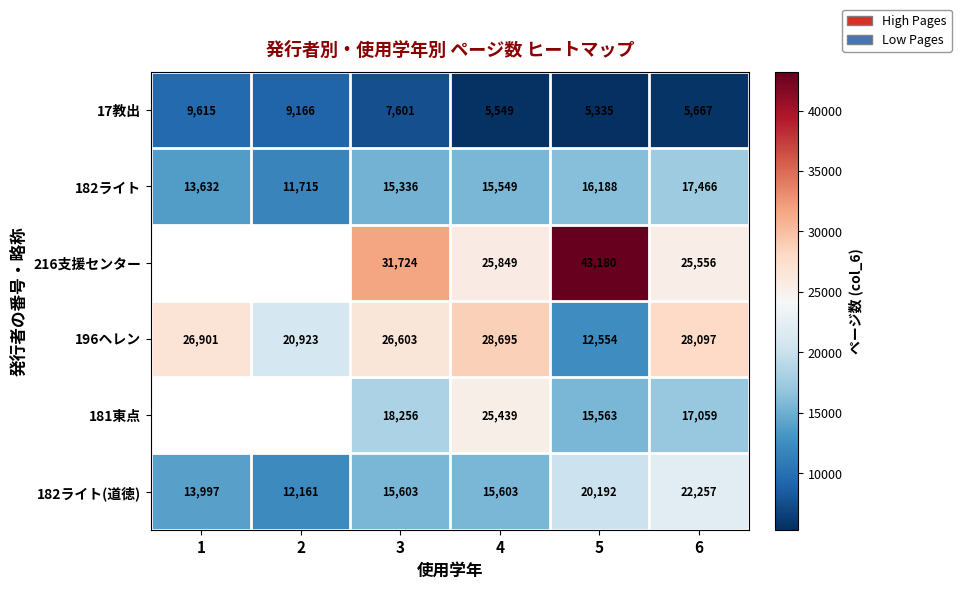

What is the difference between the highest and lowest values at 2?

11757.0